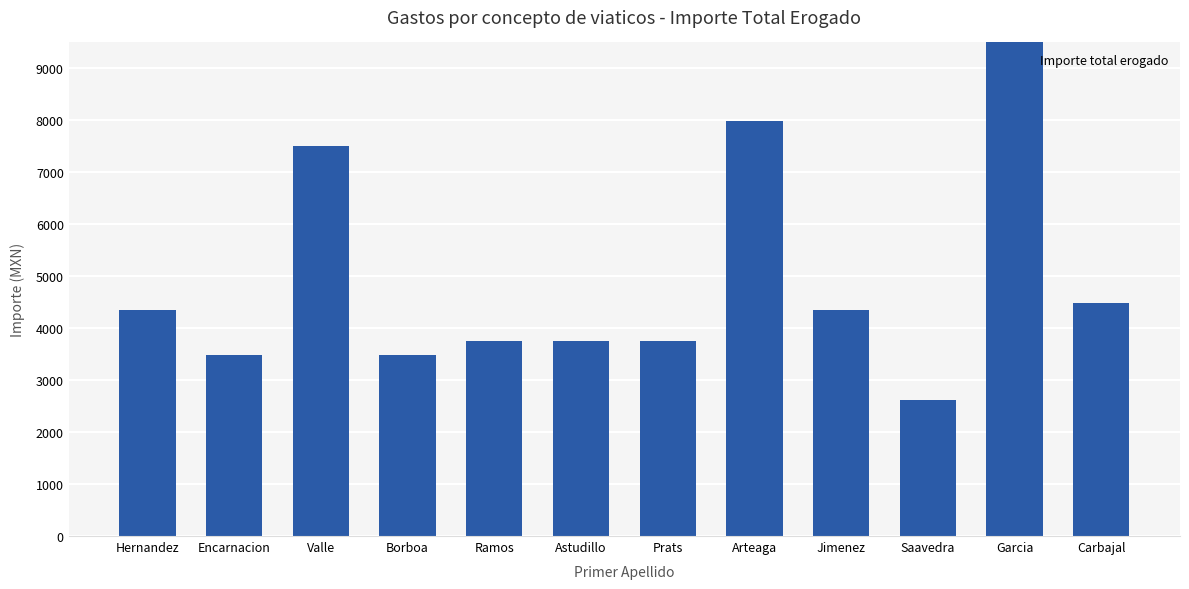

Rank the categories by value from highest to lowest.

Garcia, Arteaga, Valle, Carbajal, Hernandez, Jimenez, Ramos, Astudillo, Prats, Encarnacion, Borboa, Saavedra